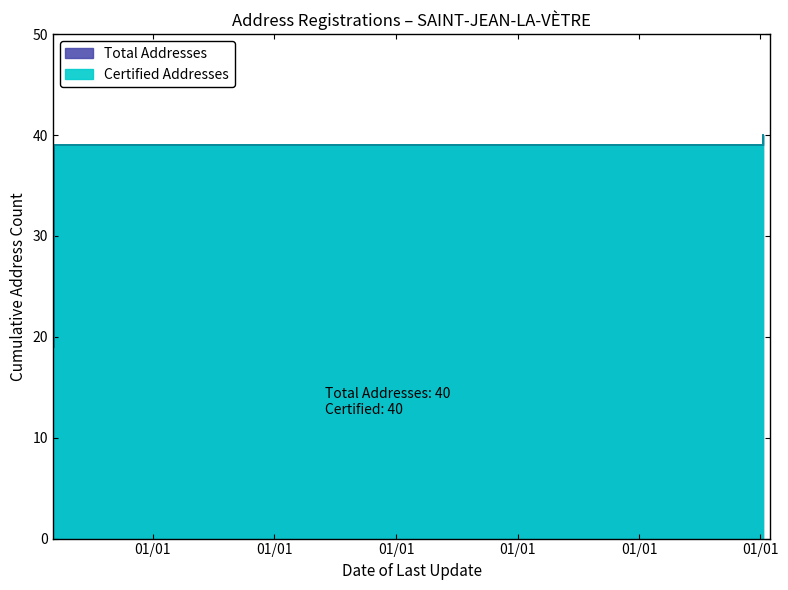

Rank the series at 2018-03-07 from lowest to highest value.

Total Addresses, Certified